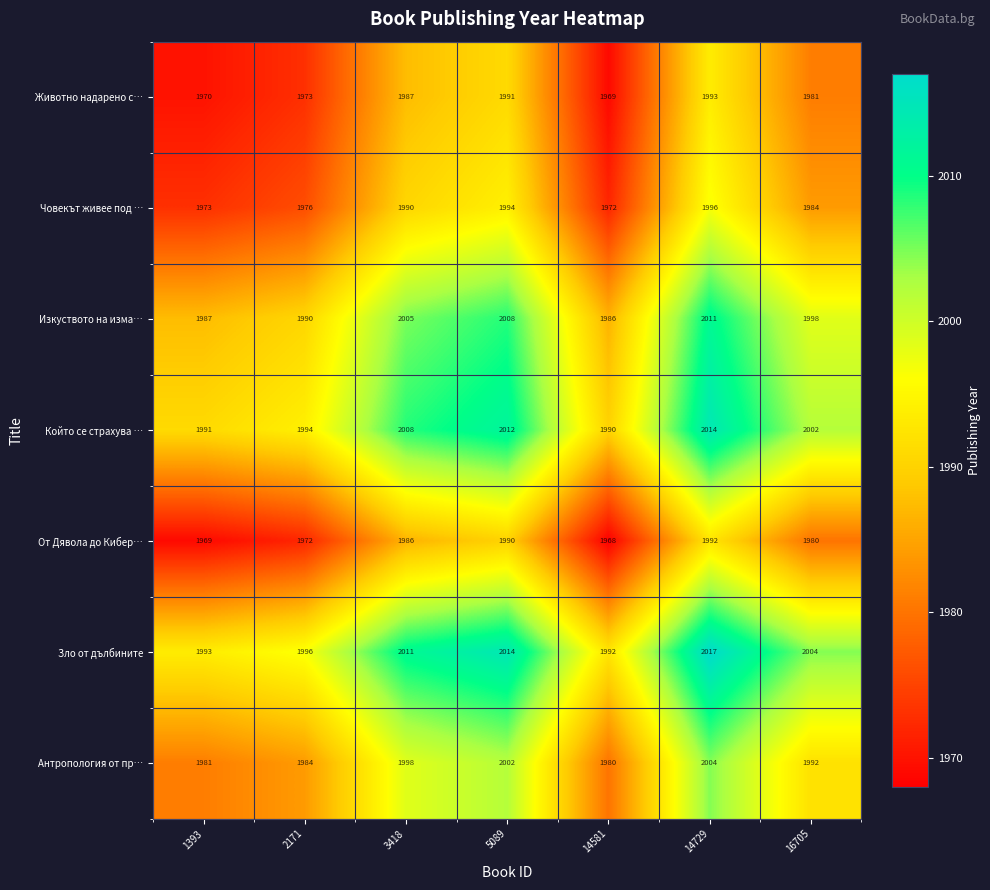

Is it true that Изкуството на изма… equals 1987 at 1393?

True